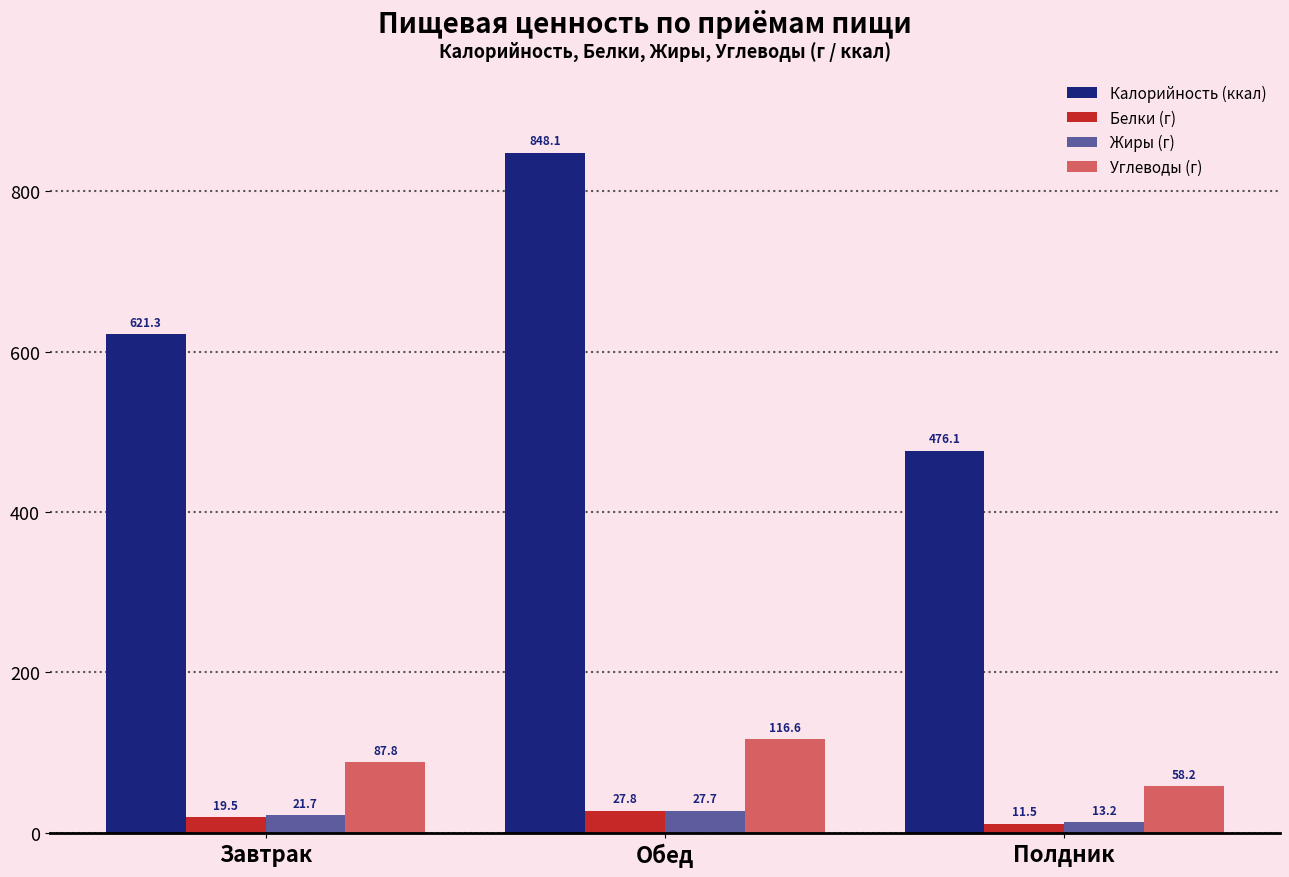

Count the number of data series in this chart.

4